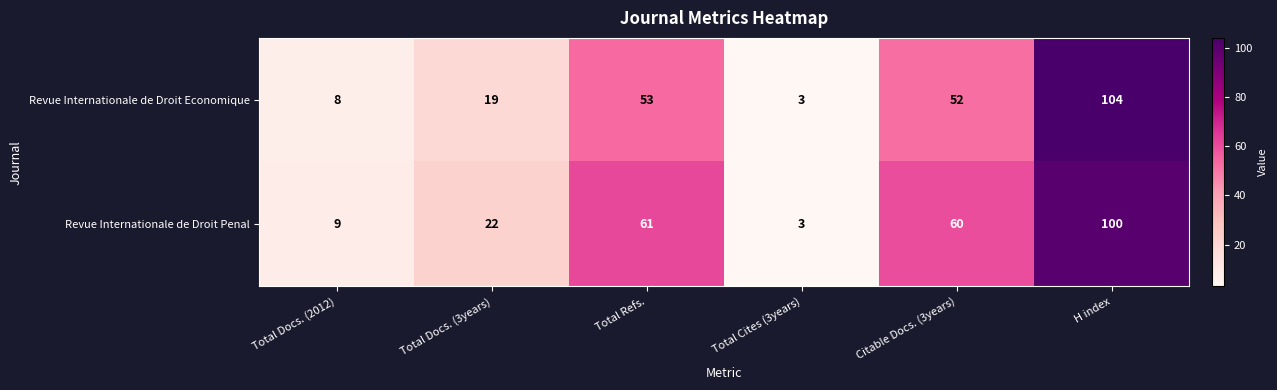

What is the spread (max minus min) of values at Total Docs. (2012)?

1